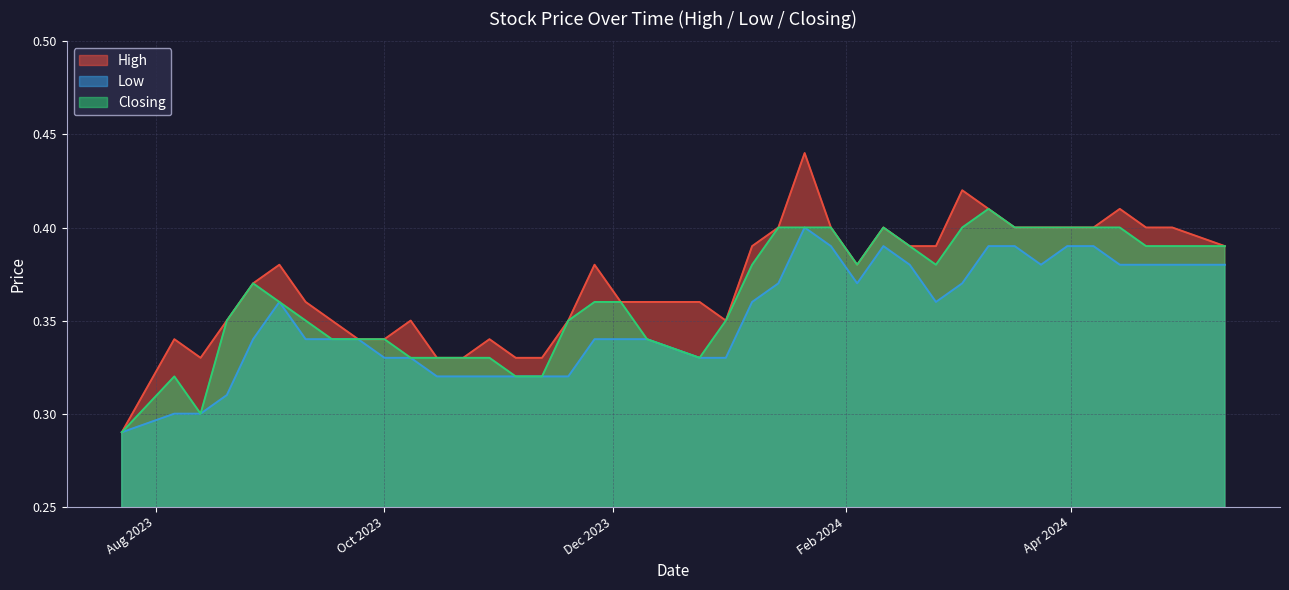

True or false: Low and High cross at least once.

False